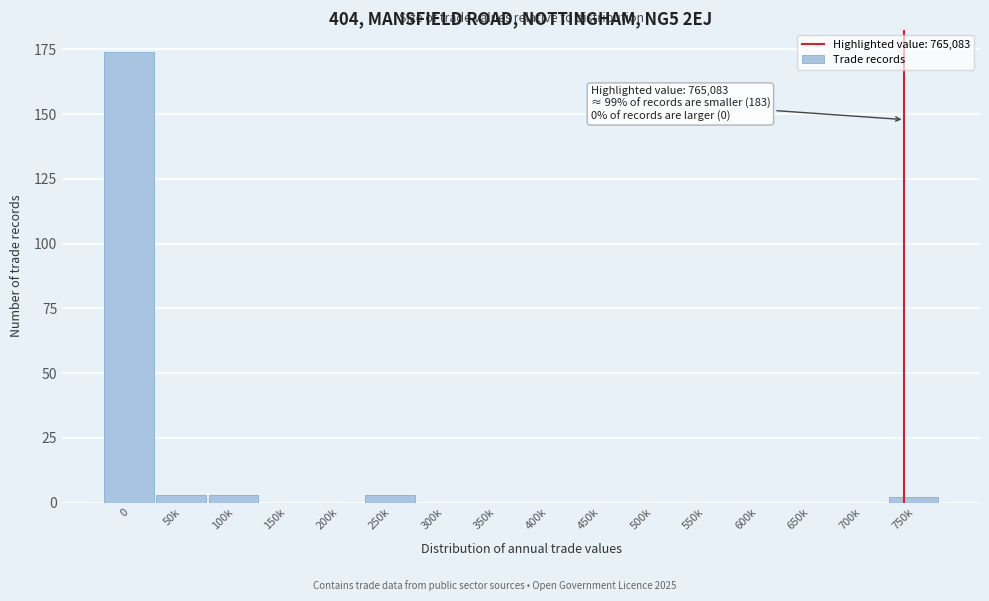

Reading right to left, extract all data points from this chart.

750k=2	700k=0	650k=0	600k=0	550k=0	500k=0	450k=0	400k=0	350k=0	300k=0	250k=3	200k=0	150k=0	100k=3	50k=3	0=174